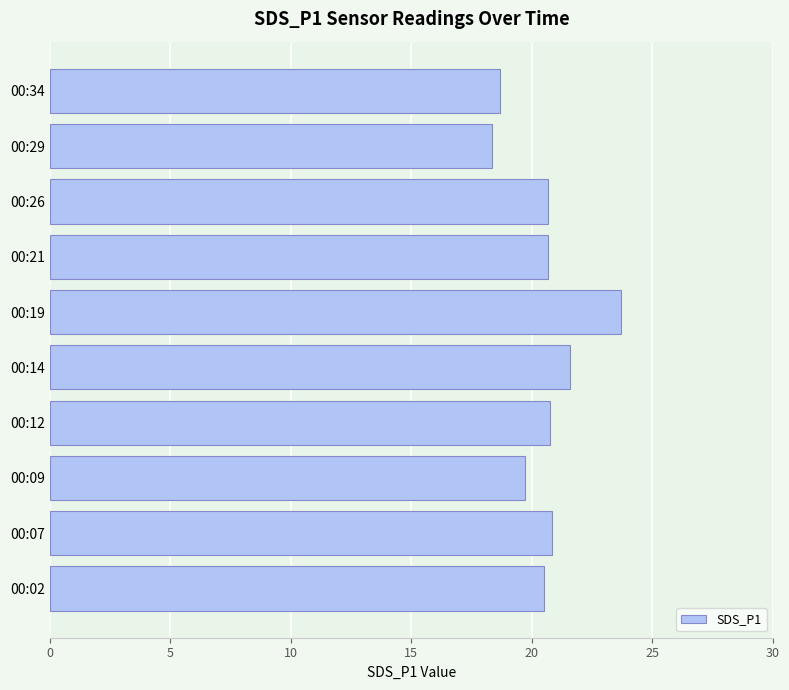

What is the change in value from 00:21 to 00:29?

-2.3